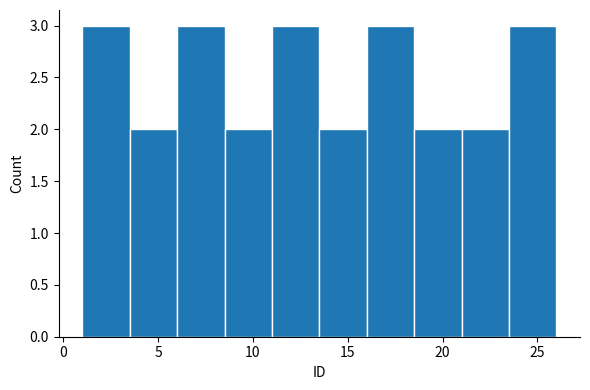

How tall is the bar that spans 23.5 to 26.0 on the x-axis? The values are not printed on the chart, so give them approximately, as read against the axis.

3